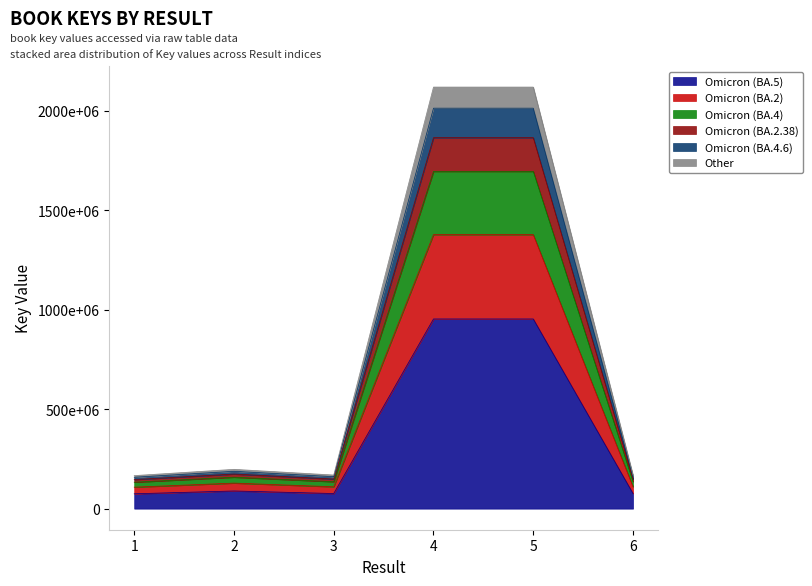

How many points are lower than both their immediate neighbors (excluding endpoints)?

1